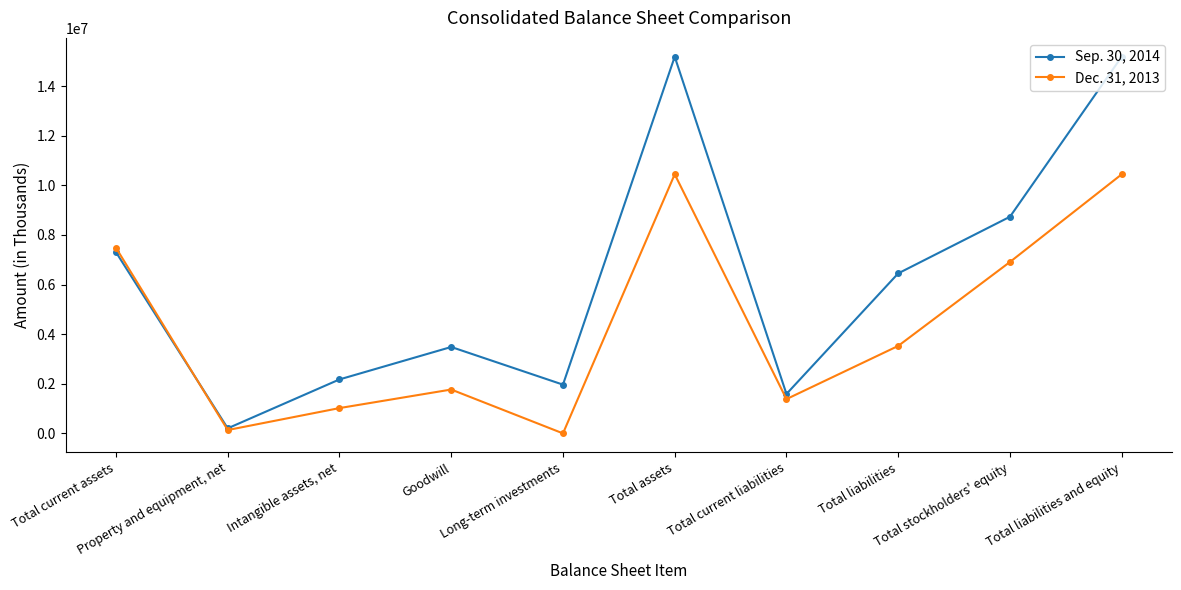

Reading left to right, extract all data points from this chart.

Sep. 30, 2014: 7303865	203790	2175214	3483144	1965182	15184380	1589145	6450493	8733111	15184380
Dec. 31, 2013: 7480941	135053	1019985	1767912	0	10444460	1381745	3526198	6909729	10444460